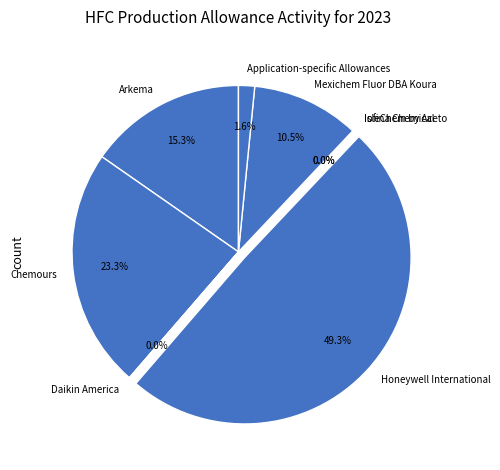

To the nearest percent, what is the difference between the Chemours and Application-specific Allowances slice percentages?

22%